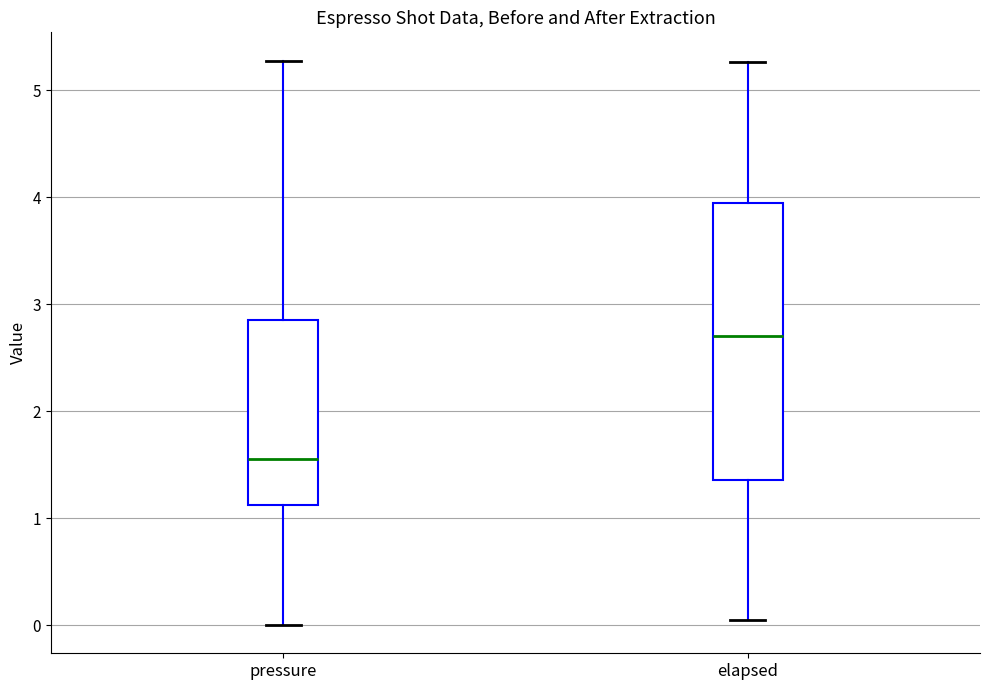

Where does the median line of the box for elapsed sit on the y-axis? The values are not printed on the chart, so give them approximately, as read against the axis.

2.7